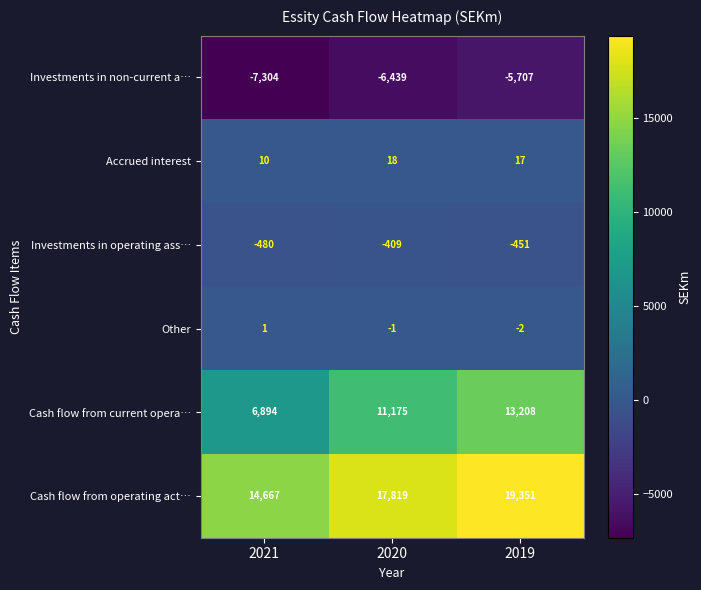

How many values in the Investments in non-current a… series exceed -6439?

1